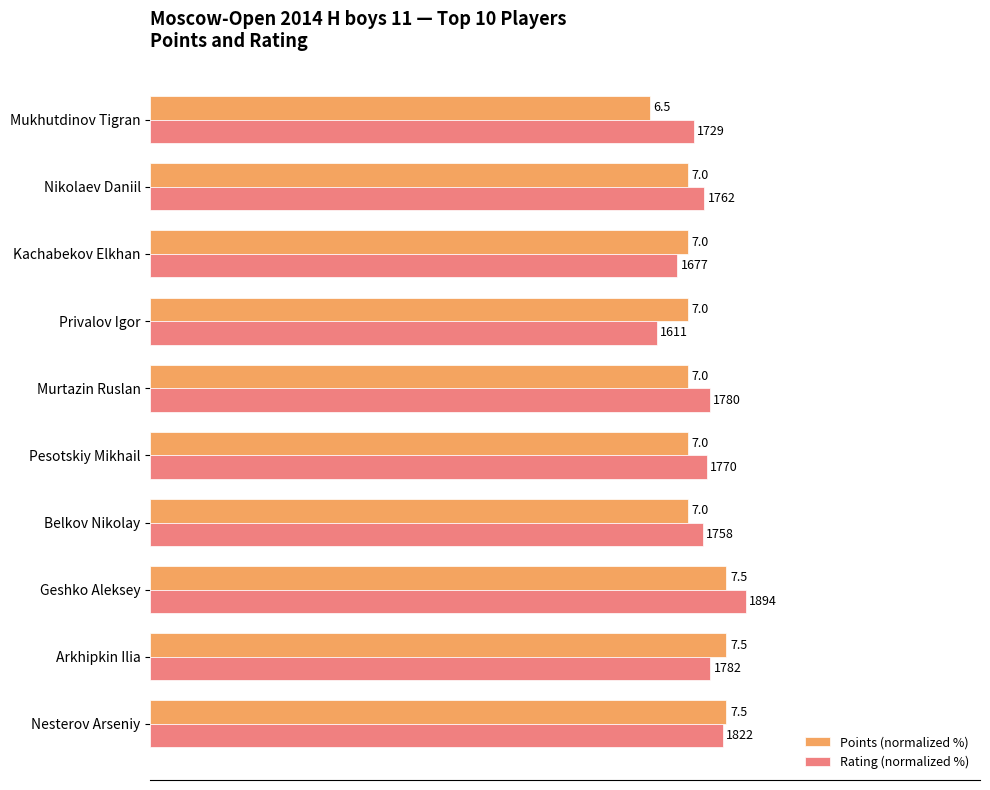

What are all the series names shown in the legend?

Points (normalized %), Rating (normalized %)